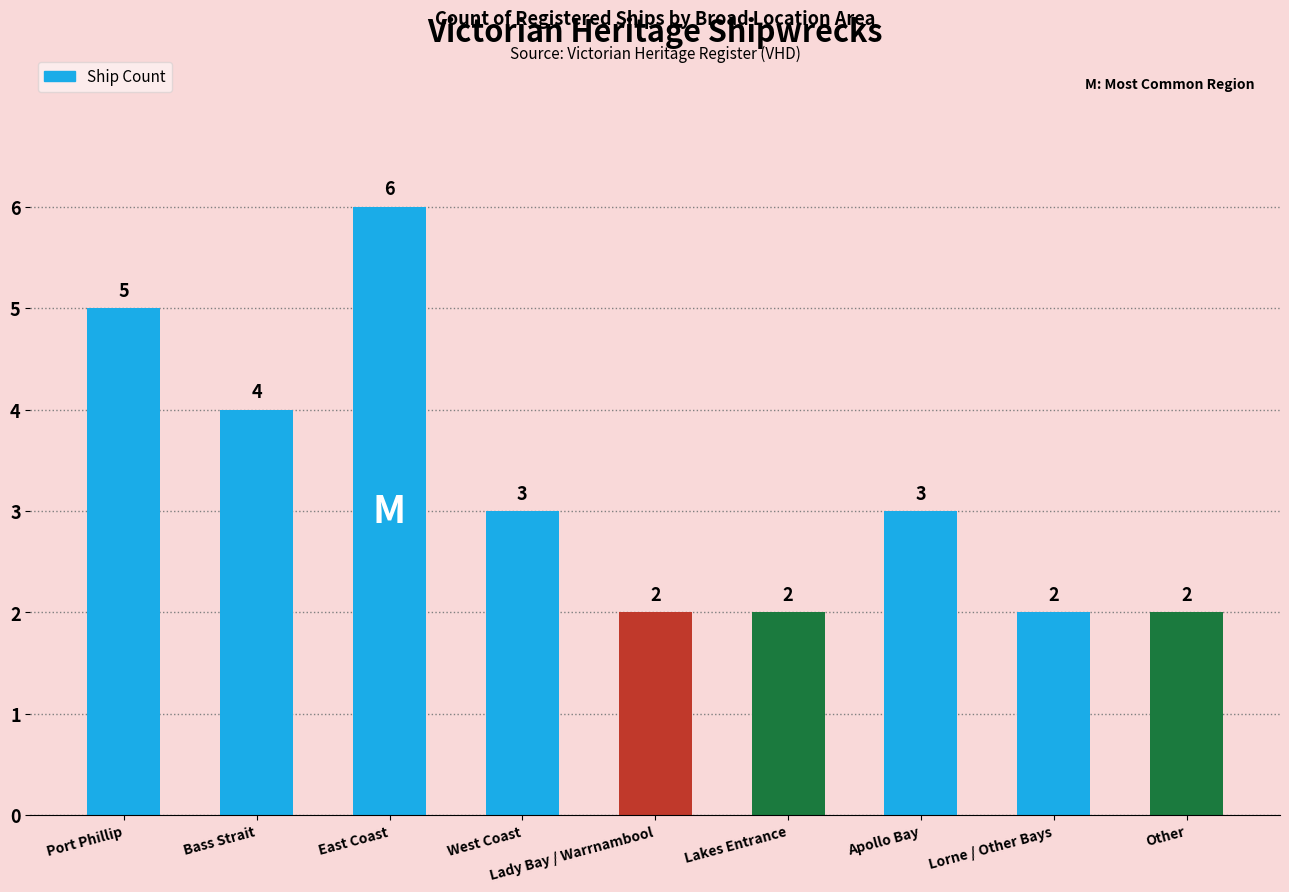

True or false: the data shows 3 at Lakes Entrance.

False